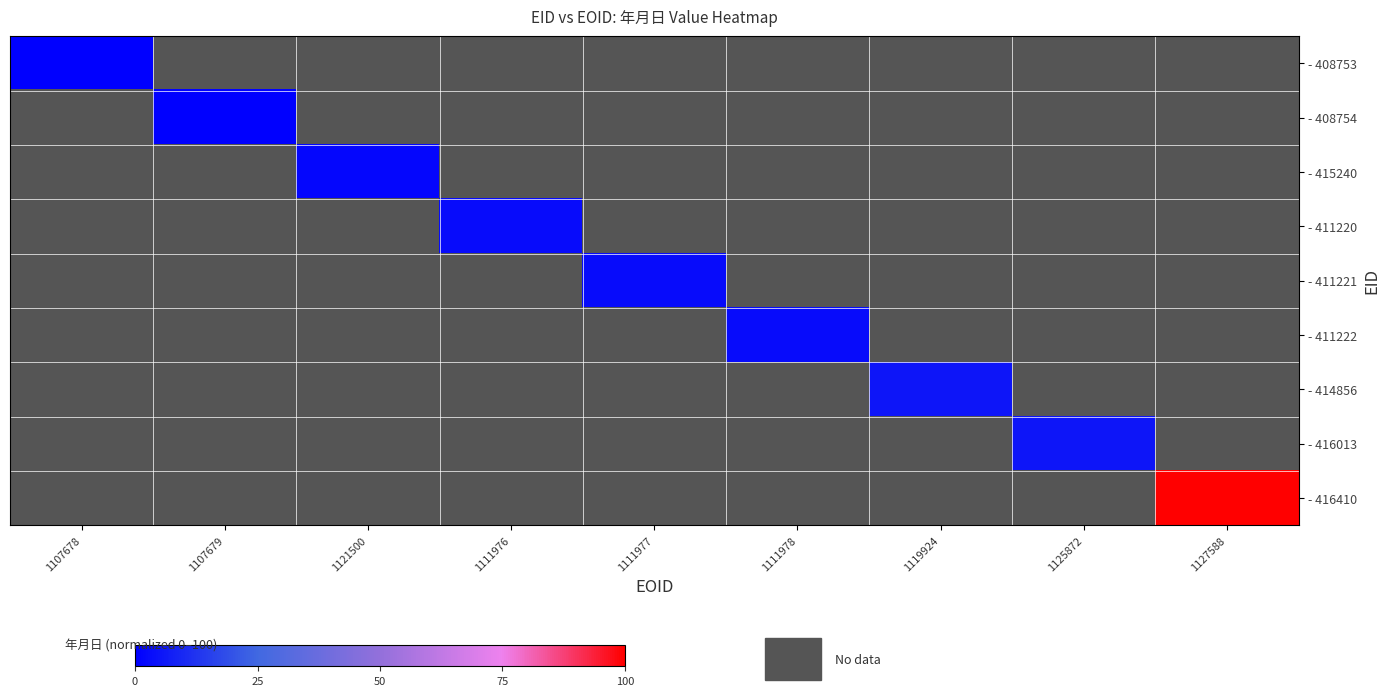

Which category has the lowest value in the - 408754 series?

1107678